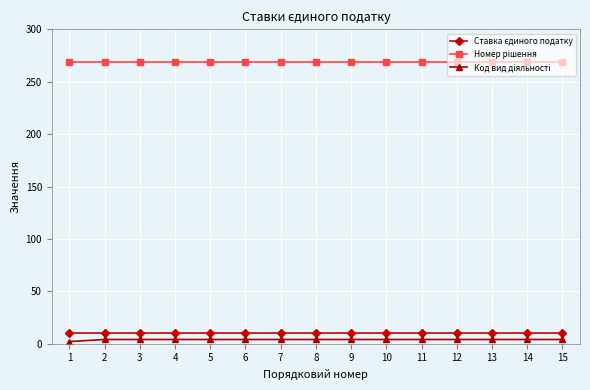

What is the greatest value displayed?

269